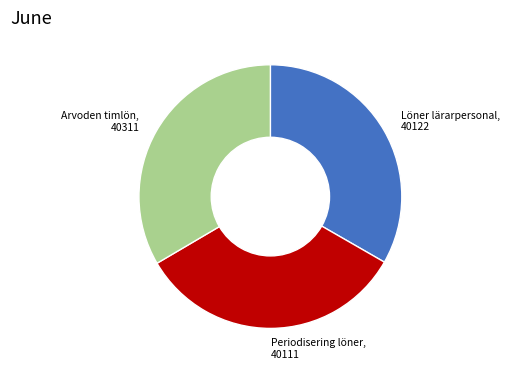

Is there a majority slice in this chart?

No